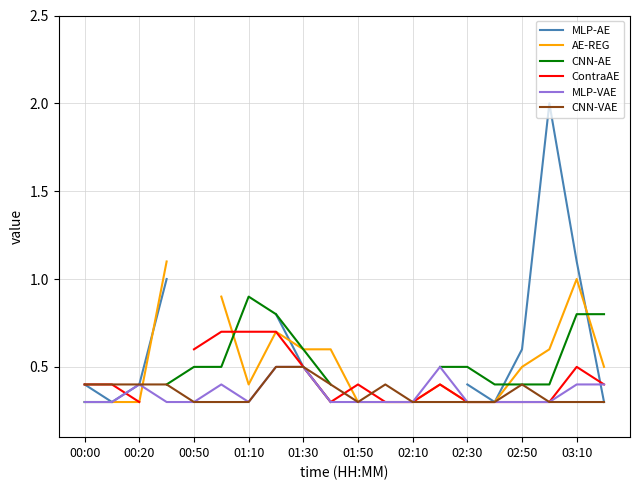

How many lines are shown in the chart?

6